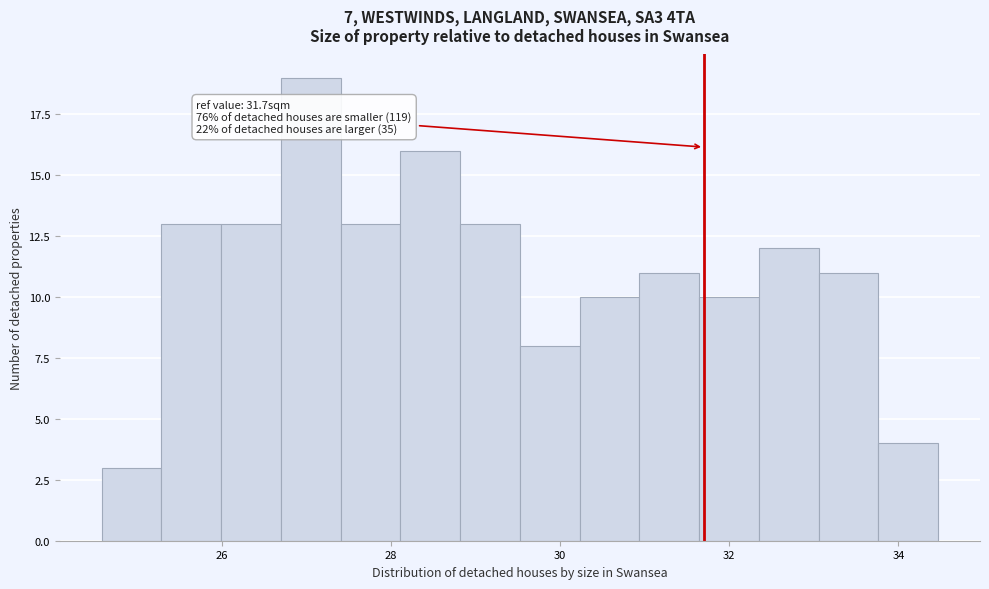

Around what value on the x-axis is the tallest bar? Give the approximate position of its centre, as read against the axis.

27.0